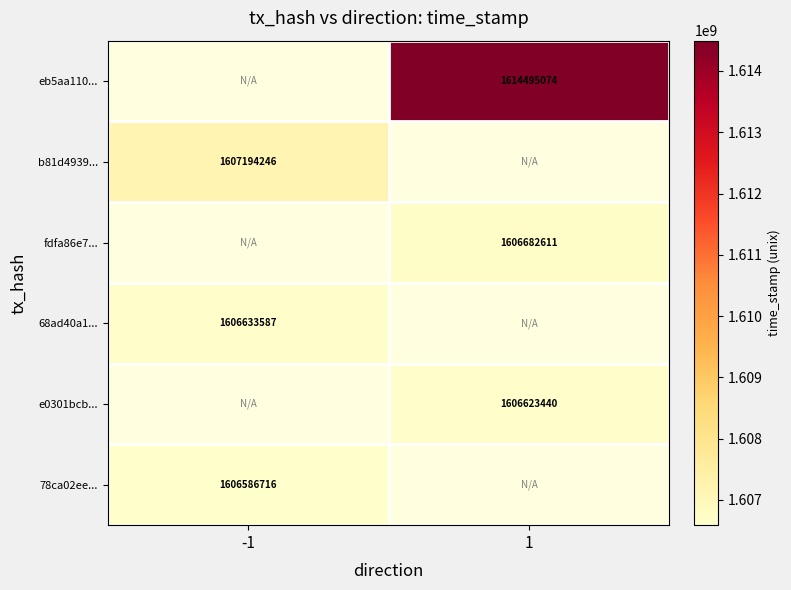

Is it true that b81d4939... equals 1607194246 at -1?

True